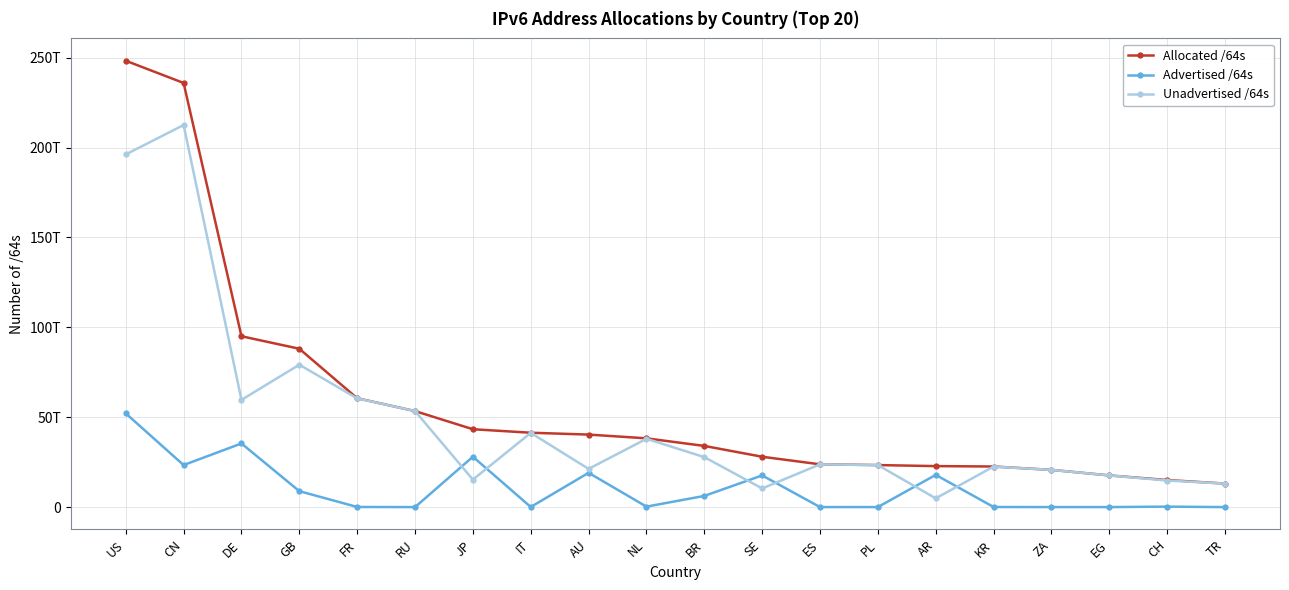

Where is the first local minimum for Unadvertised /64s?

DE